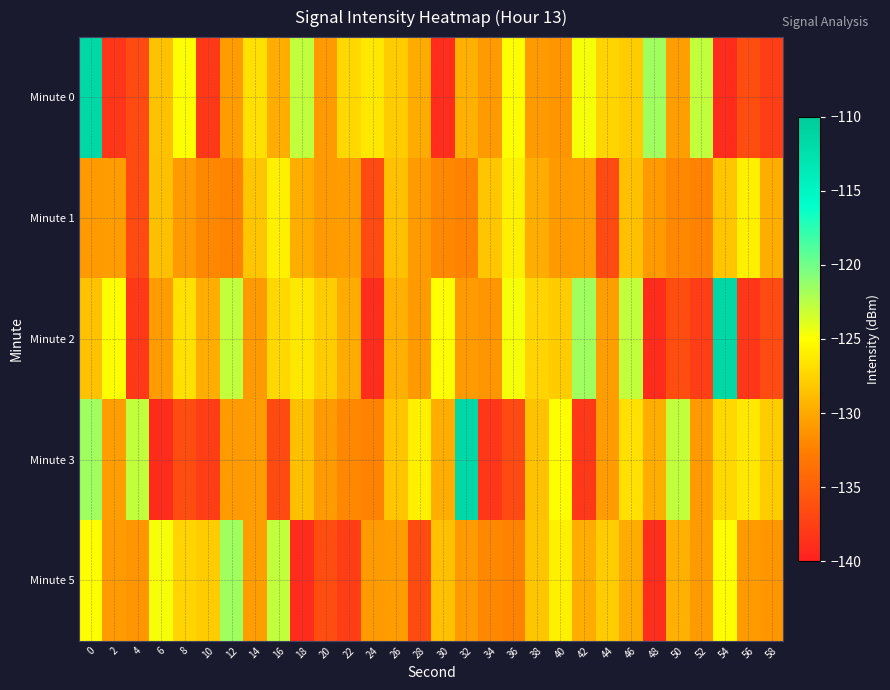

Reading left to right, extract all data points from this chart.

Minute 0: 0=-111.4	2=-138.2	4=-136.5	6=-128.5	8=-125.1	10=-138.0	12=-130.8	14=-126.9	16=-129.7	18=-122.8	20=-130.9	22=-127.3	24=-126.3	26=-127.9	28=-129.8	30=-138.9	32=-129.7	34=-130.9	36=-125.0	38=-131.0	40=-131.1	42=-124.7	44=-127.6	46=-128.0	48=-121.6	50=-130.7	52=-122.8	54=-139.1	56=-136.4	58=-137.6
Minute 1: 0=-130.9	2=-130.8	4=-136.5	6=-128.7	8=-130.9	10=-132.0	12=-132.4	14=-128.3	16=-125.8	18=-129.8	20=-130.9	22=-130.8	24=-136.5	26=-128.7	28=-130.9	30=-132.0	32=-132.4	34=-128.3	36=-125.8	38=-129.8	40=-130.9	42=-130.8	44=-136.5	46=-128.7	48=-130.9	50=-132.0	52=-132.4	54=-128.3	56=-125.8	58=-129.8
Minute 2: 0=-128.5	2=-125.1	4=-138.0	6=-130.8	8=-126.9	10=-129.7	12=-122.8	14=-130.9	16=-127.3	18=-126.3	20=-127.9	22=-129.8	24=-138.9	26=-129.7	28=-130.9	30=-125.0	32=-131.0	34=-131.1	36=-124.7	38=-127.6	40=-128.0	42=-121.6	44=-130.7	46=-122.8	48=-139.1	50=-136.4	52=-137.6	54=-111.4	56=-138.2	58=-136.5
Minute 3: 0=-121.6	2=-130.7	4=-122.8	6=-139.1	8=-136.4	10=-137.6	12=-130.9	14=-130.8	16=-136.5	18=-128.7	20=-130.9	22=-132.0	24=-132.4	26=-128.3	28=-125.8	30=-129.8	32=-111.4	34=-138.2	36=-136.5	38=-128.5	40=-125.1	42=-138.0	44=-130.8	46=-126.9	48=-129.7	50=-122.8	52=-130.9	54=-127.3	56=-126.3	58=-127.9
Minute 5: 0=-125.0	2=-131.0	4=-131.1	6=-124.7	8=-127.6	10=-128.0	12=-121.6	14=-130.7	16=-122.8	18=-139.1	20=-136.4	22=-137.6	24=-130.9	26=-130.8	28=-136.5	30=-128.7	32=-130.9	34=-132.0	36=-132.4	38=-128.3	40=-125.8	42=-129.8	44=-127.9	46=-129.8	48=-138.9	50=-129.7	52=-130.9	54=-125.0	56=-131.0	58=-131.1